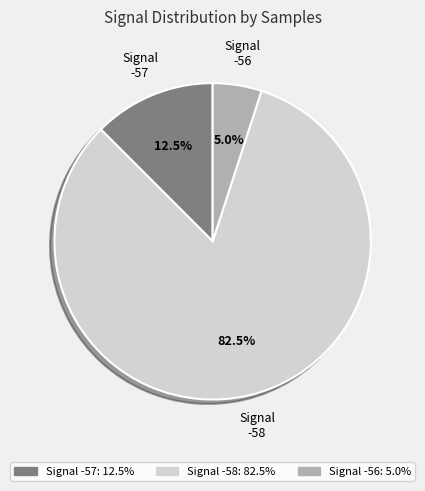

Does any single category account for the majority?

Yes